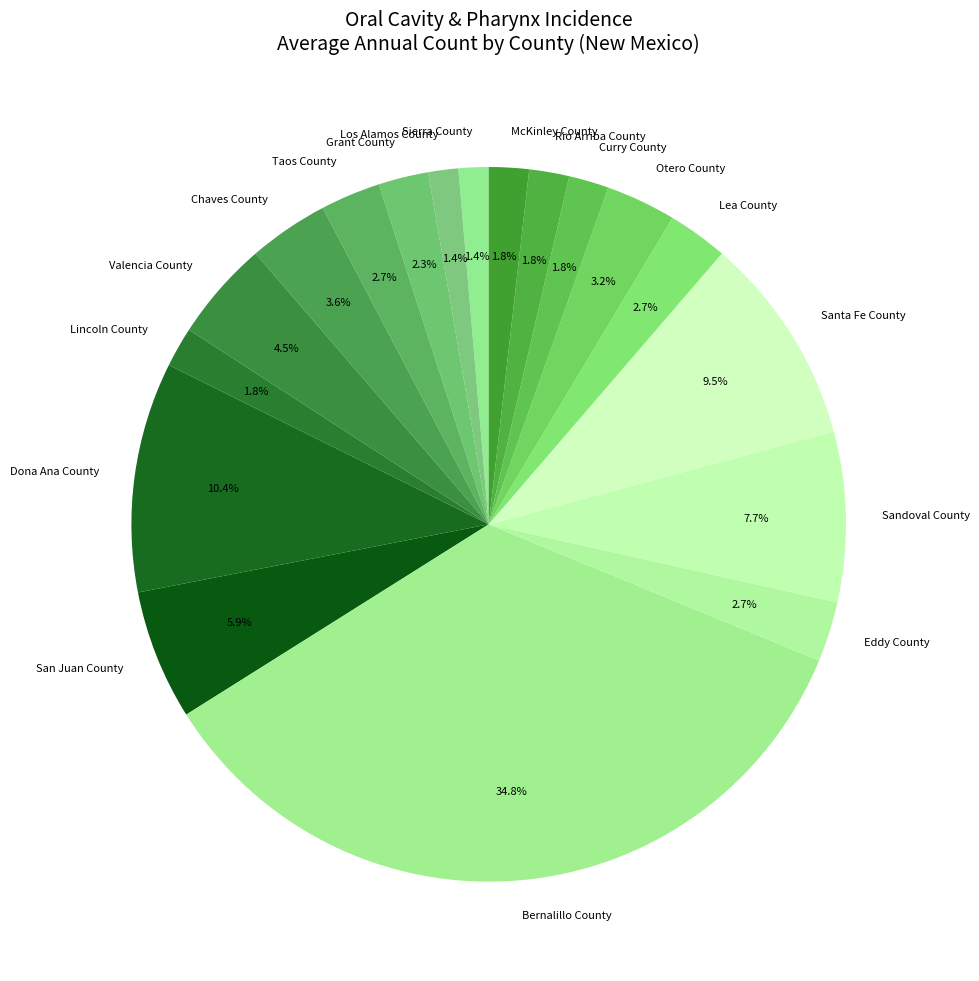

To the nearest percent, what is the average slice percentage?

6%